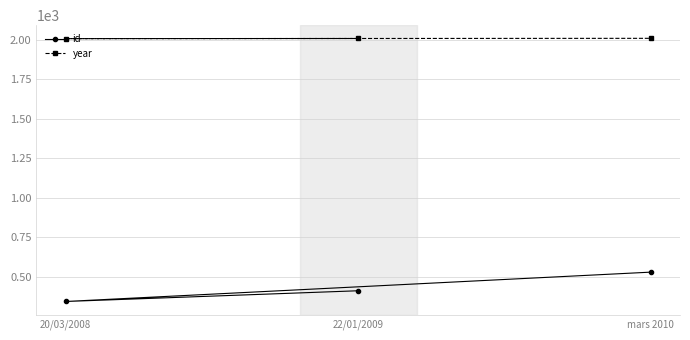

Reading left to right, transcribe all the data shown in this chart.

id: 410	342	528
year: 2009	2008	2010